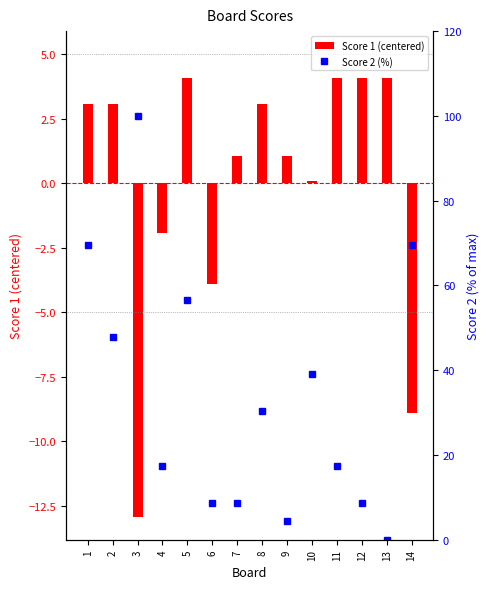

Where is Score 2 (%) nearest to the value 50?

2